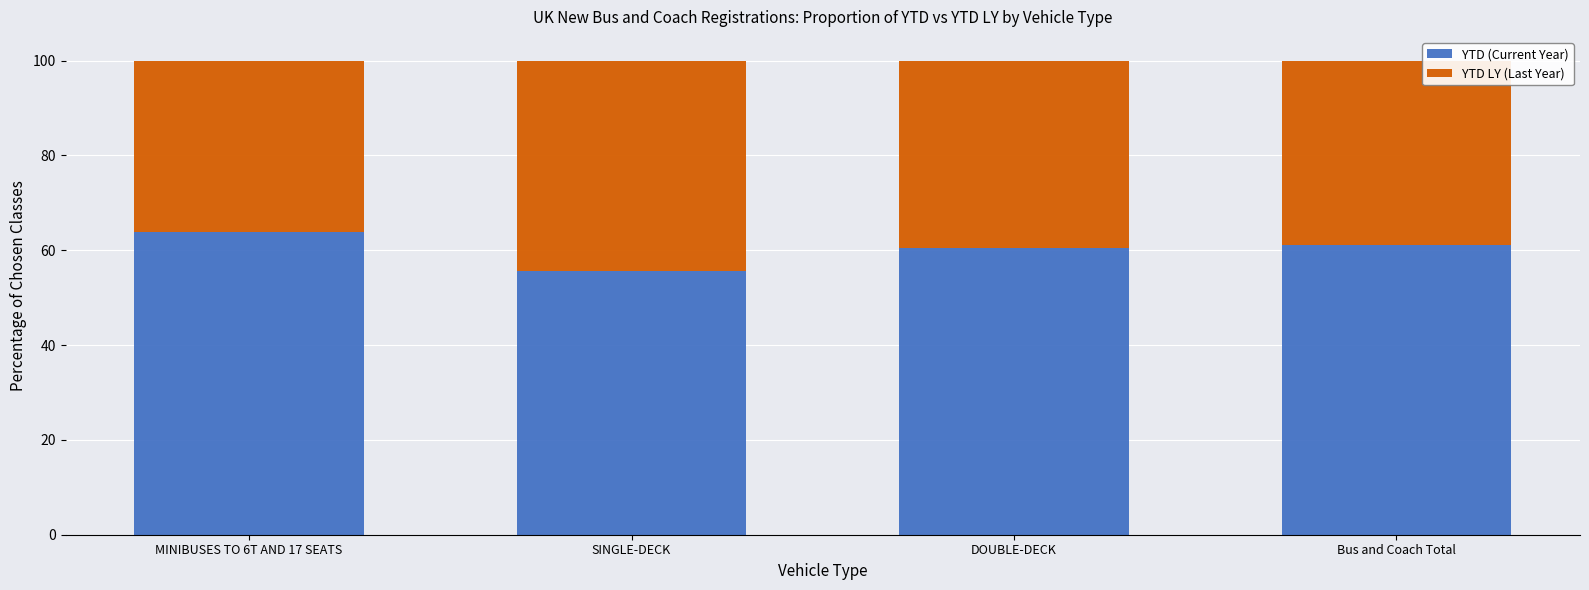

What is the sum of all YTD (Current Year) values?

240.9